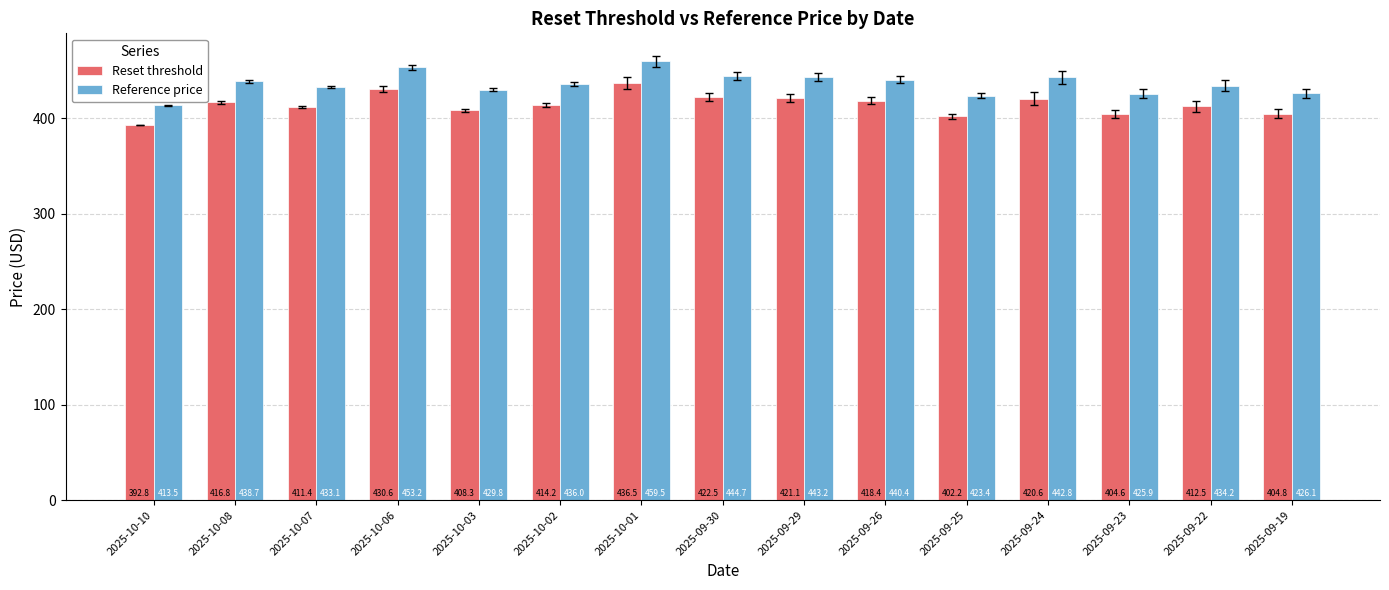

What is the sum of all Reset threshold values?

6217.2